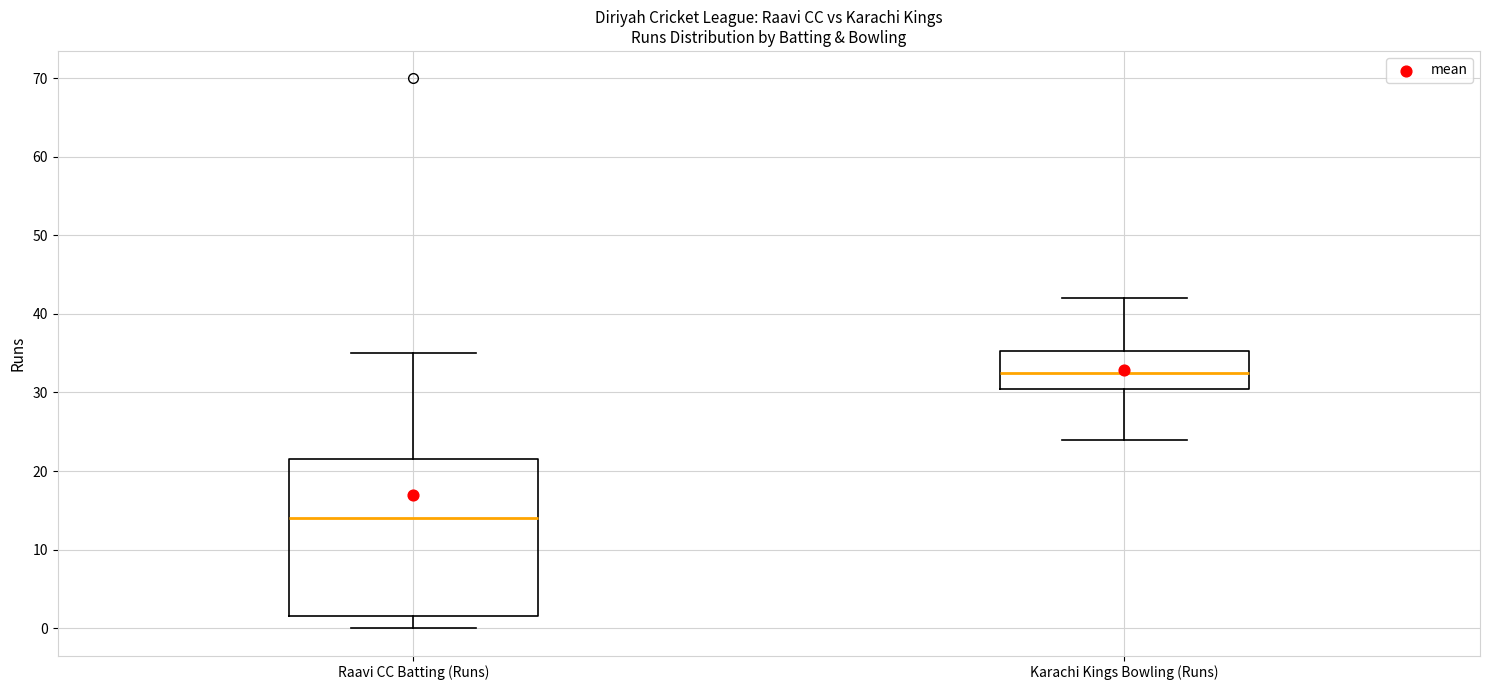

Reading left to right, read every box against the y-axis: the position of its median line, the range the box covers, and the ends of its whiskers. The values are not printed on the chart, so give them approximately, as read against the axis.

Raavi CC Batting (Runs): median 14, box 2 to 22, whiskers 0 to 35
Karachi Kings Bowling (Runs): median 33, box 31 to 35, whiskers 24 to 42